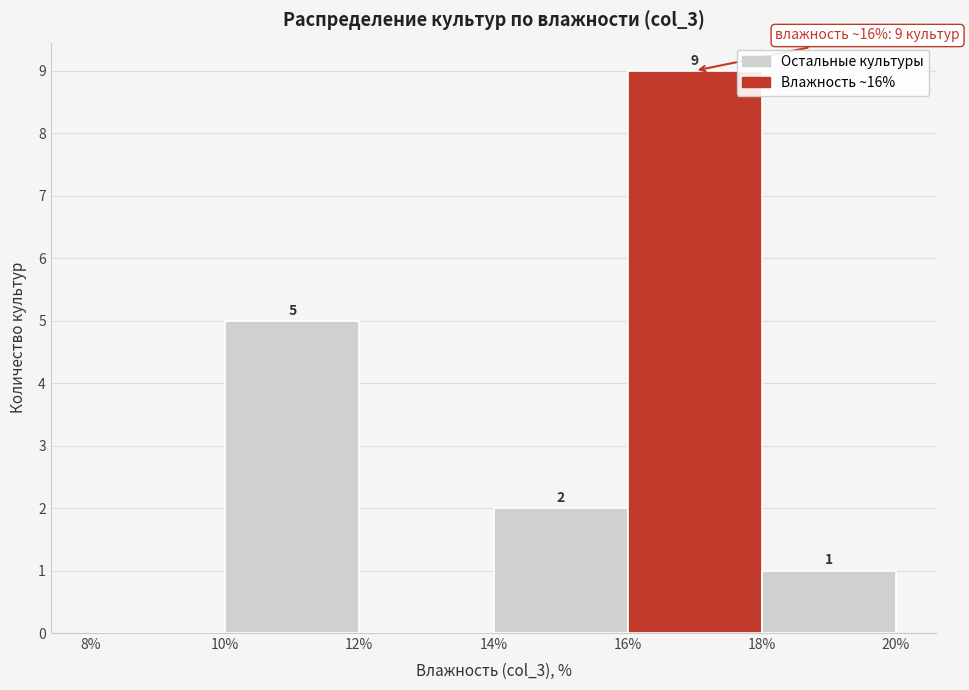

Which range on the x-axis has the tallest bar?

16% to 18%